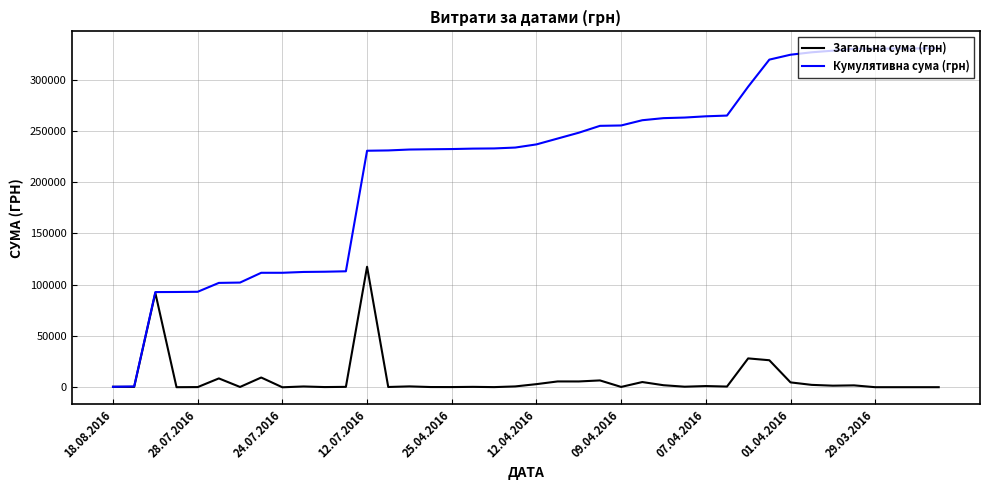

Which series has the widest spread of values?

Кумулятивна сума (грн)